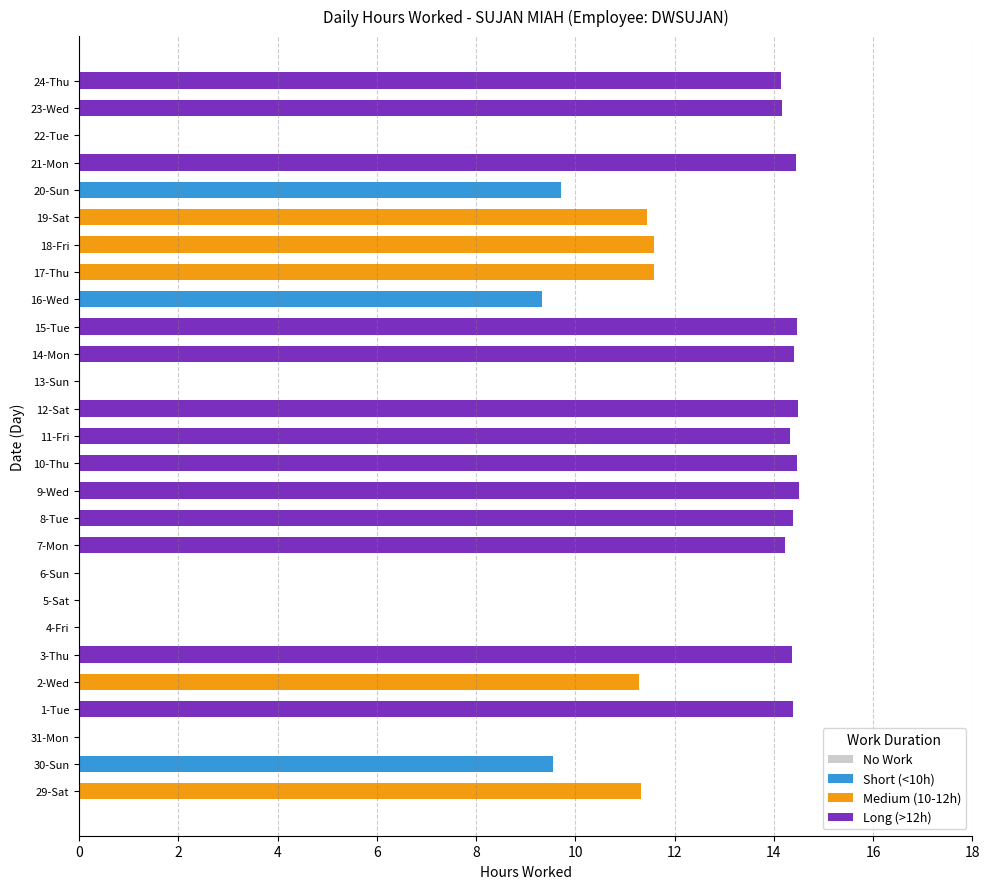

True or false: Short (<10h) has a value of 0.0 at 23-Wed.

True